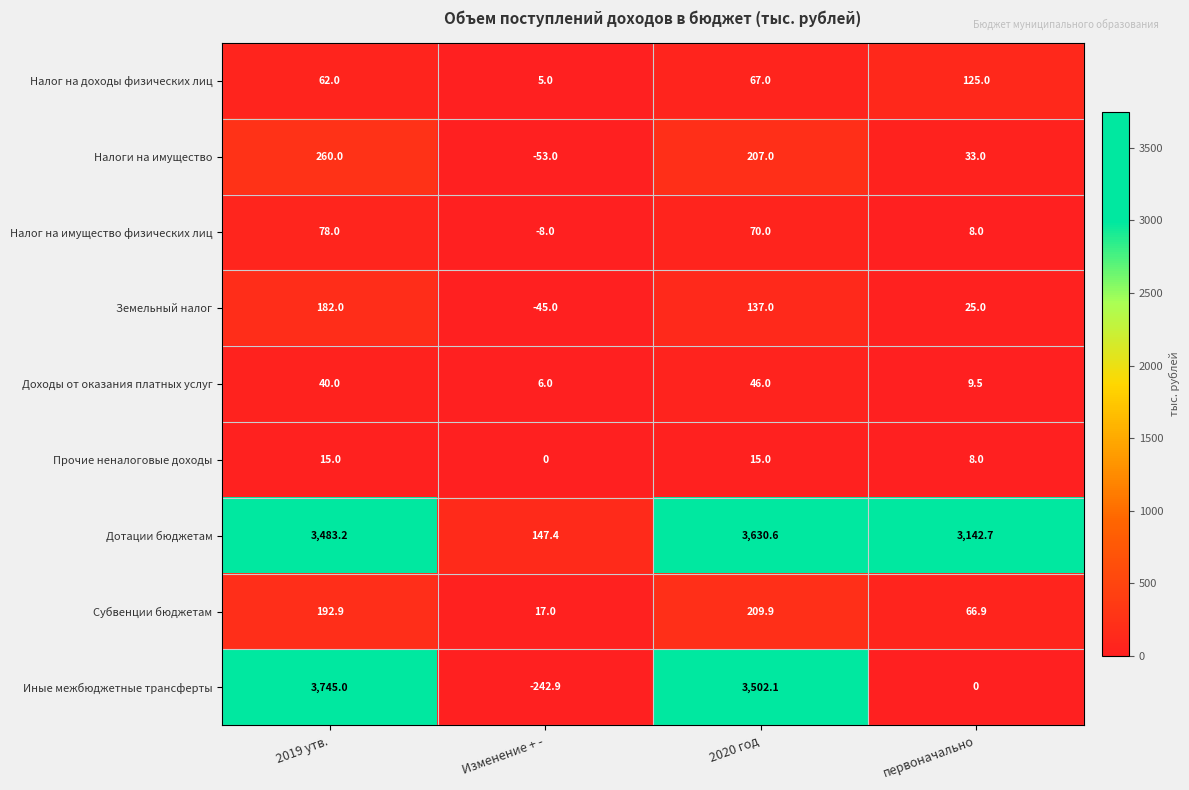

Is it true that Иные межбюджетные трансферты equals 3745.0 at 2019 утв.?

True